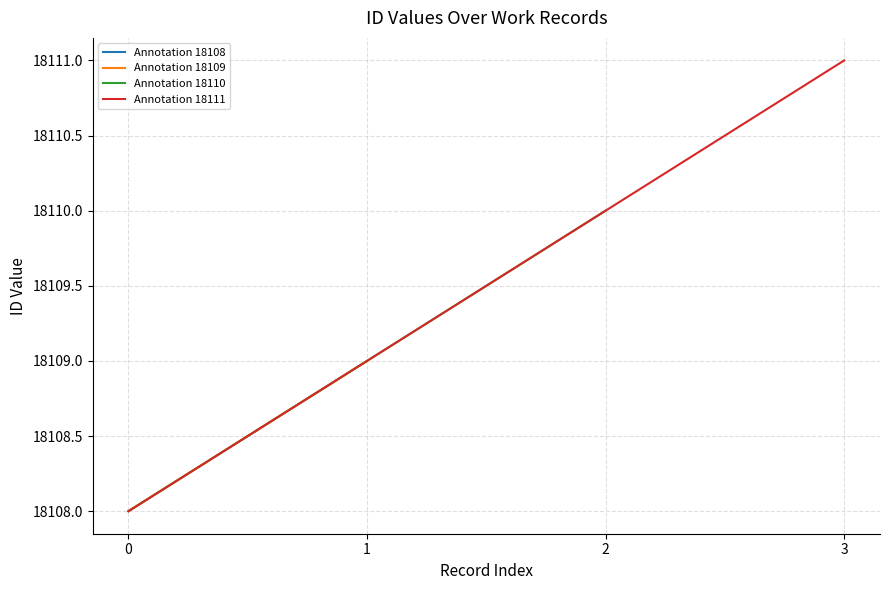

The value of Annotation 18111 at 3 is 18111. True or false?

True